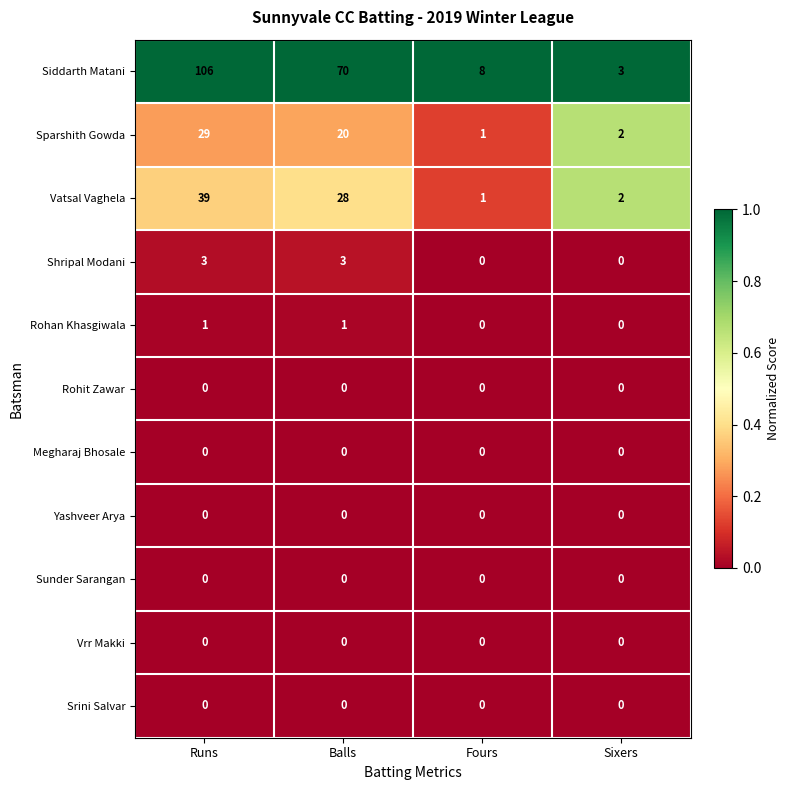

Where does the Vatsal Vaghela series first go above 28?

Runs